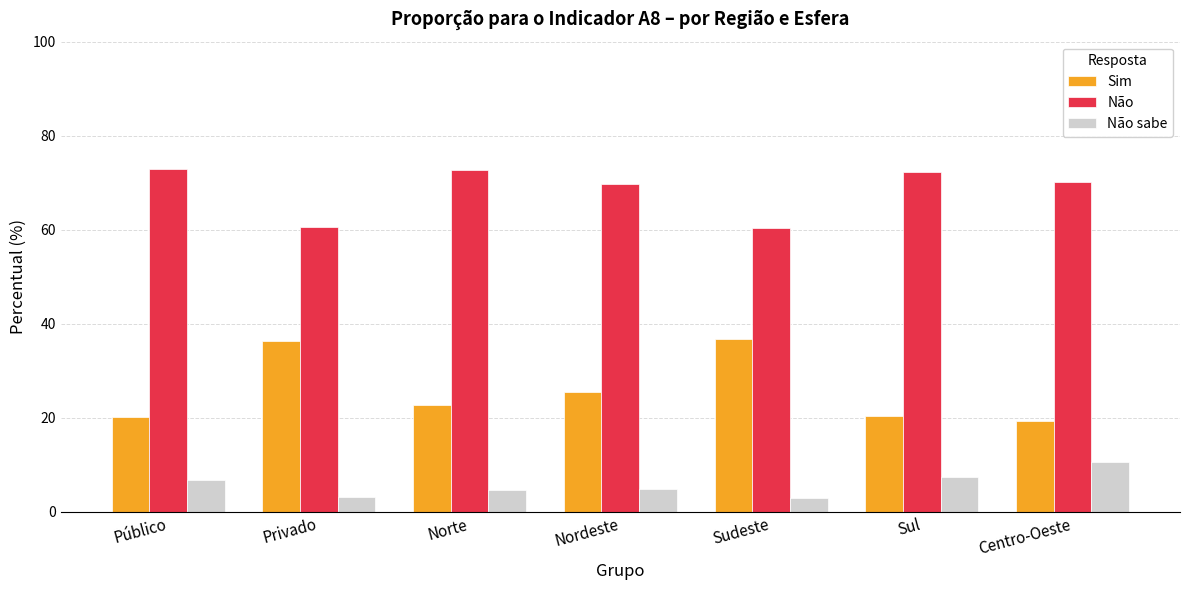

Is it true that Não sabe equals 6.8 at Público?

True